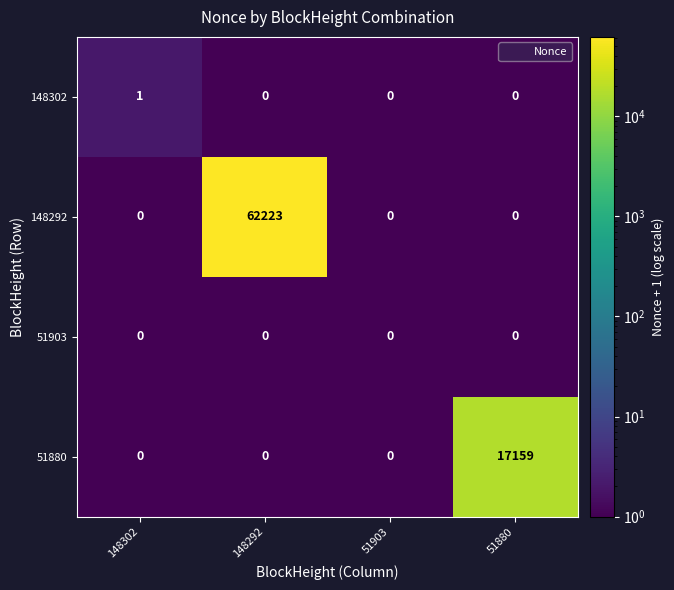

Reading right to left, list all the values displayed in this chart.

148302: 0	0	0	1
148292: 0	0	62223	0
51903: 0	0	0	0
51880: 17159	0	0	0